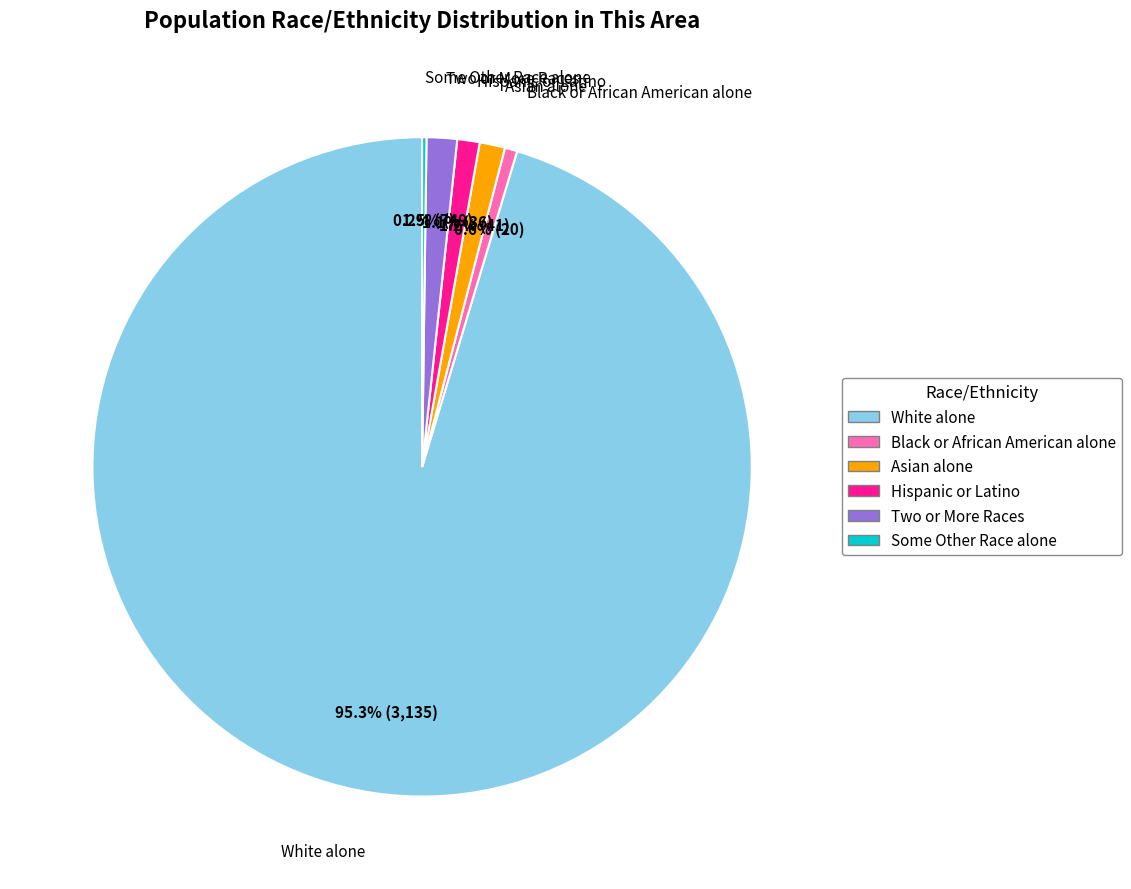

Which has a higher value, Asian alone or Black or African American alone?

Asian alone